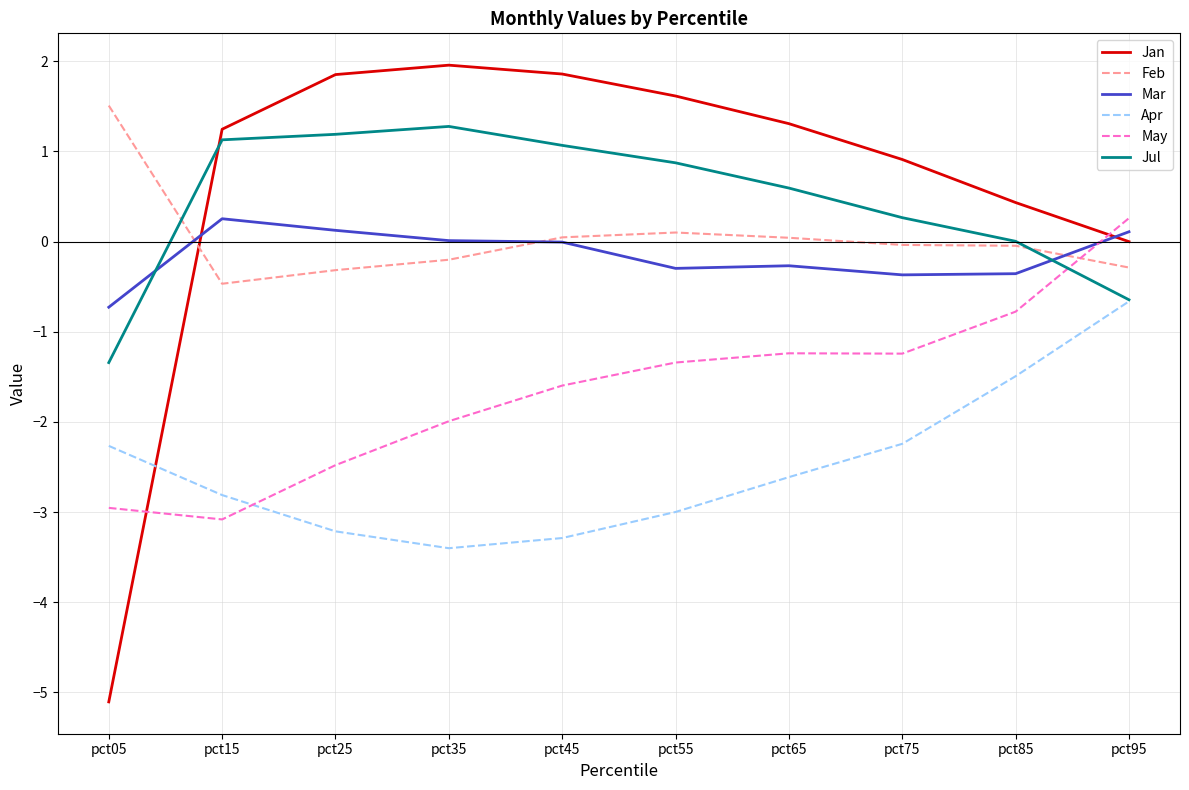

What is the sum of the May values at pct85 and pct95?

-0.5